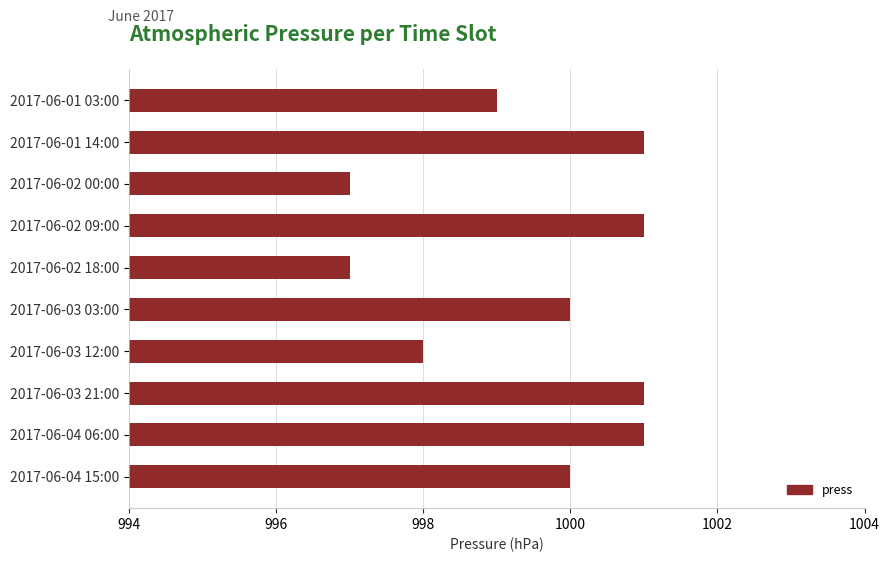

How many bars are there in total?

10